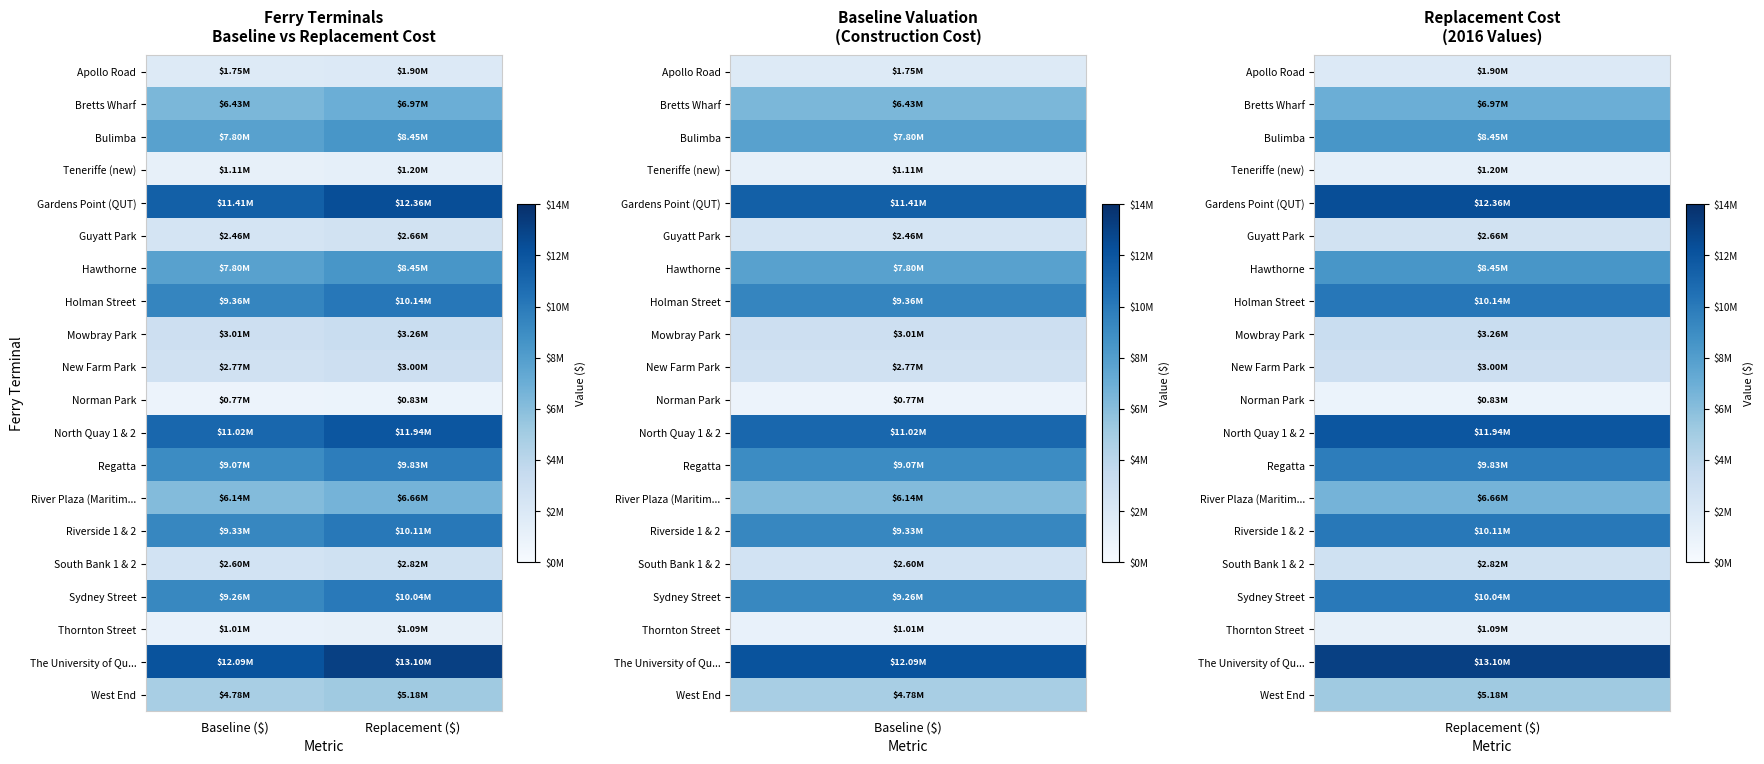

What is the smallest value displayed?

769000